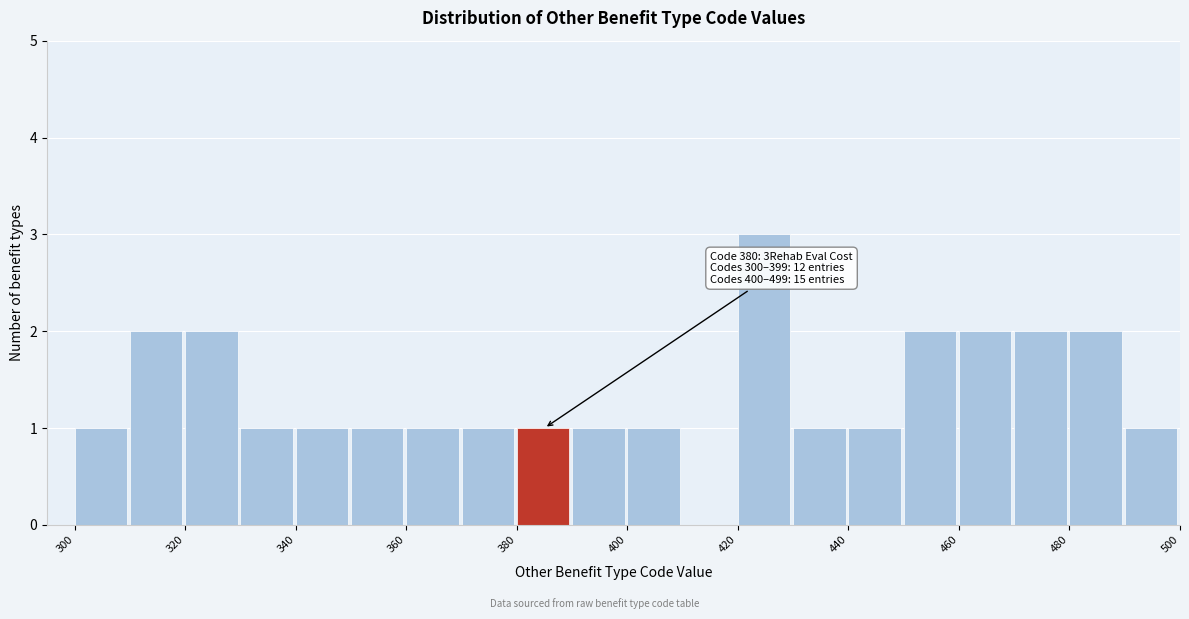

Which range on the x-axis has the tallest bar?

420 to 430